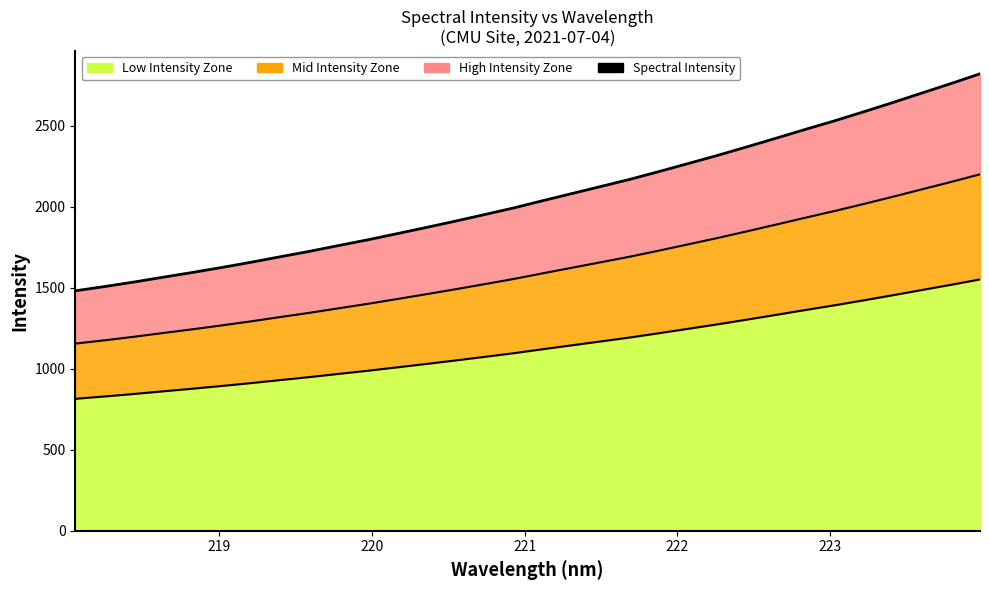

How many series are shown in this chart?

3